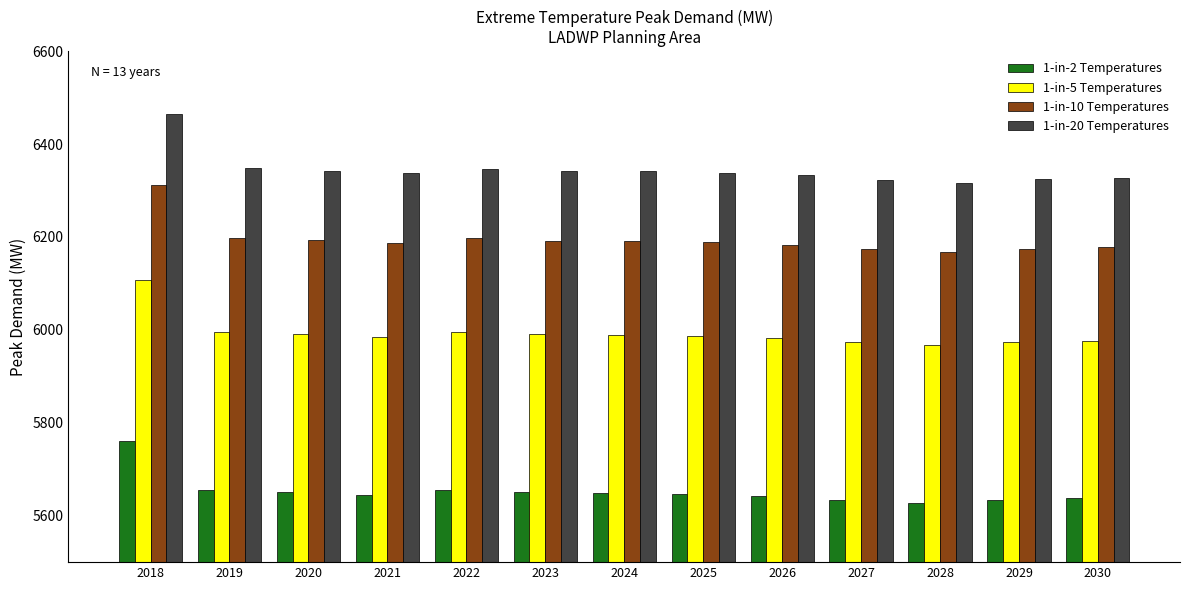

What is the value of the 1-in-10 Temperatures bar at the 13th from the left?

6177.8